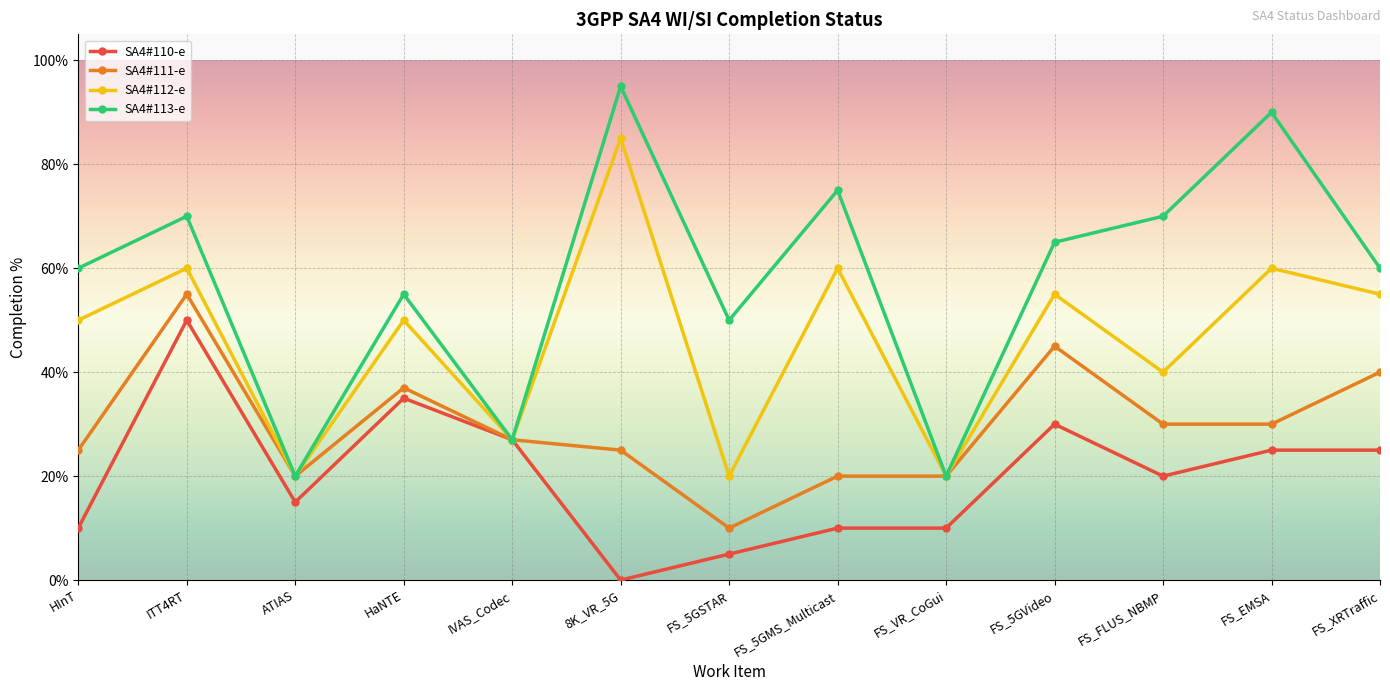

Reading left to right, transcribe all the data shown in this chart.

SA4#110-e: 0.1	0.5	0.1	0.3	0.3	0.0	0.1	0.1	0.1	0.3	0.2	0.2	0.2
SA4#111-e: 0.2	0.6	0.2	0.4	0.3	0.2	0.1	0.2	0.2	0.5	0.3	0.3	0.4
SA4#112-e: 0.5	0.6	0.2	0.5	0.3	0.8	0.2	0.6	0.2	0.6	0.4	0.6	0.6
SA4#113-e: 0.6	0.7	0.2	0.6	0.3	0.9	0.5	0.8	0.2	0.7	0.7	0.9	0.6